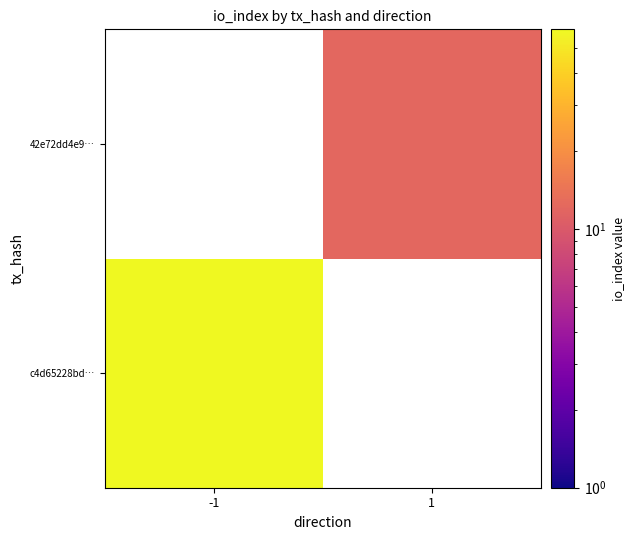

What value does the c4d65228bd… series have at -1?

59.0